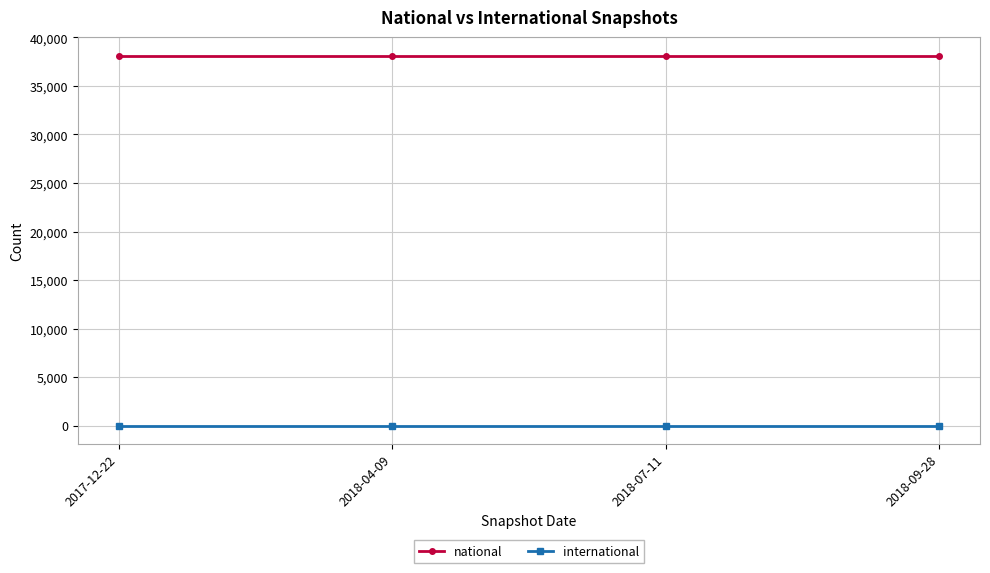

What is the label of the 4th point from the right?

2017-12-22